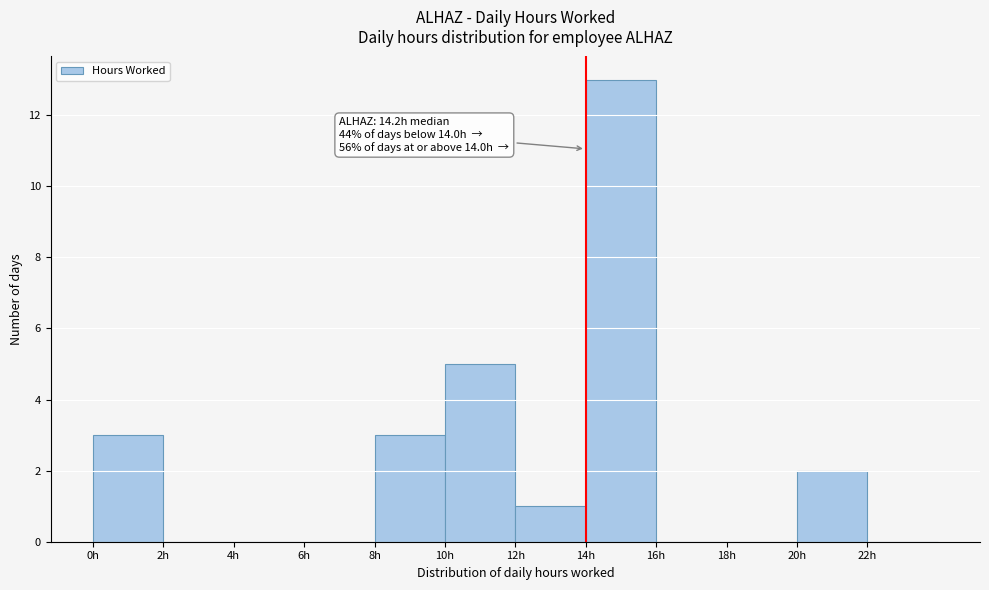

Which range on the x-axis has the tallest bar?

14 to 16